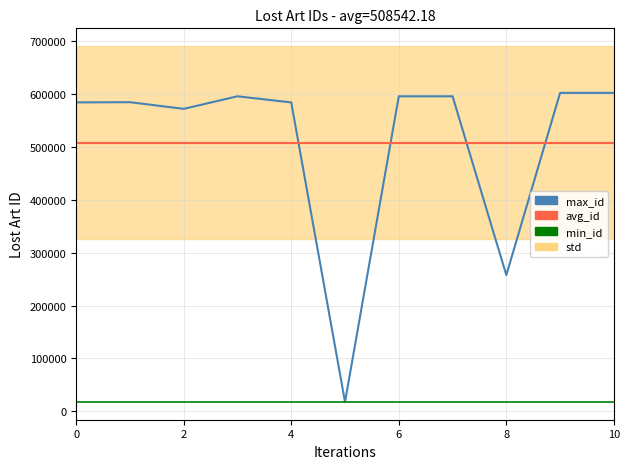

Reading left to right, list all the values displayed in this chart.

Lost Art ID: 584372.0	584803.0	572204.0	595948.0	584371.0	17732.0	595950.0	595949.0	257763.0	602431.0	602441.0
avg_id: 508542.2	508542.2	508542.2	508542.2	508542.2	508542.2	508542.2	508542.2	508542.2	508542.2	508542.2
min_id: 17732.0	17732.0	17732.0	17732.0	17732.0	17732.0	17732.0	17732.0	17732.0	17732.0	17732.0